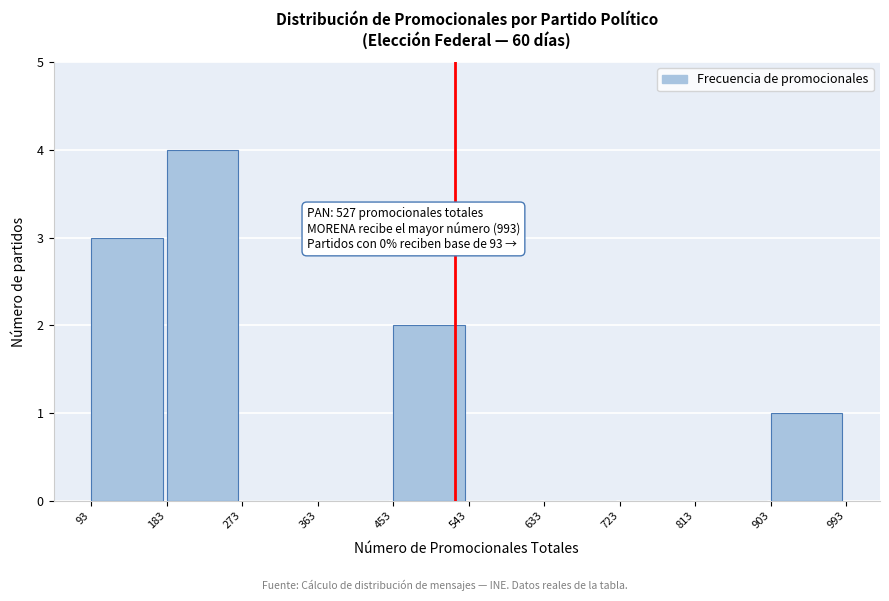

Which range on the x-axis has the tallest bar?

183 to 273